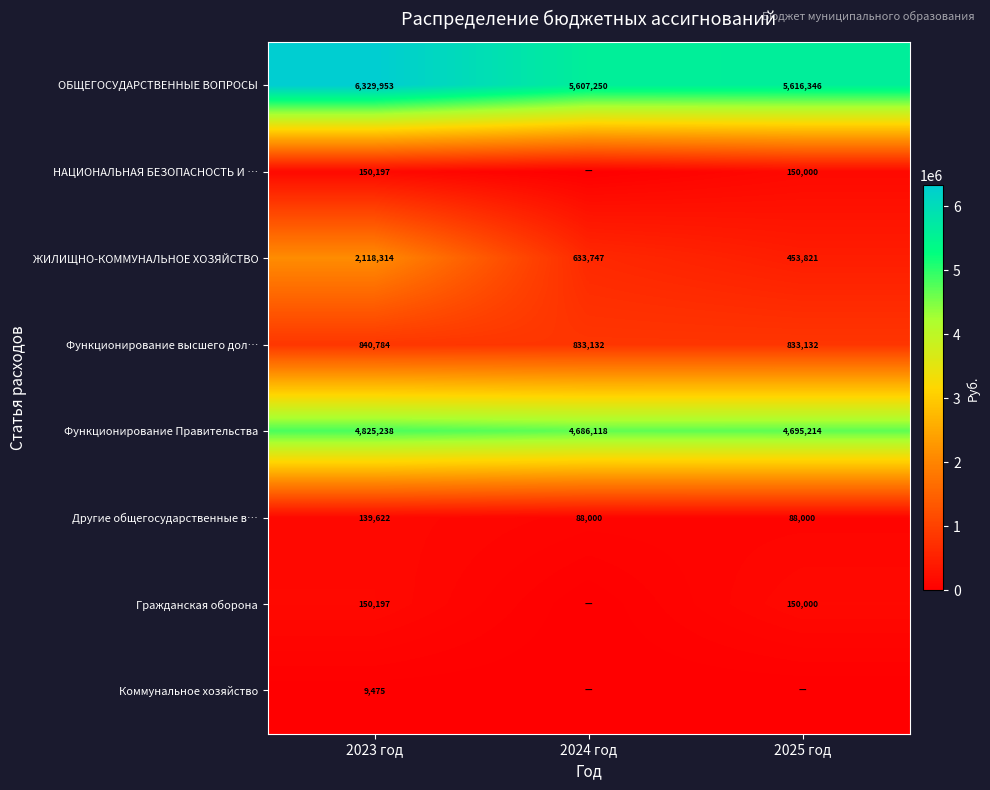

Rank the categories by ЖИЛИЩНО-КОММУНАЛЬНОЕ ХОЗЯЙСТВО value from highest to lowest.

2023 год, 2024 год, 2025 год